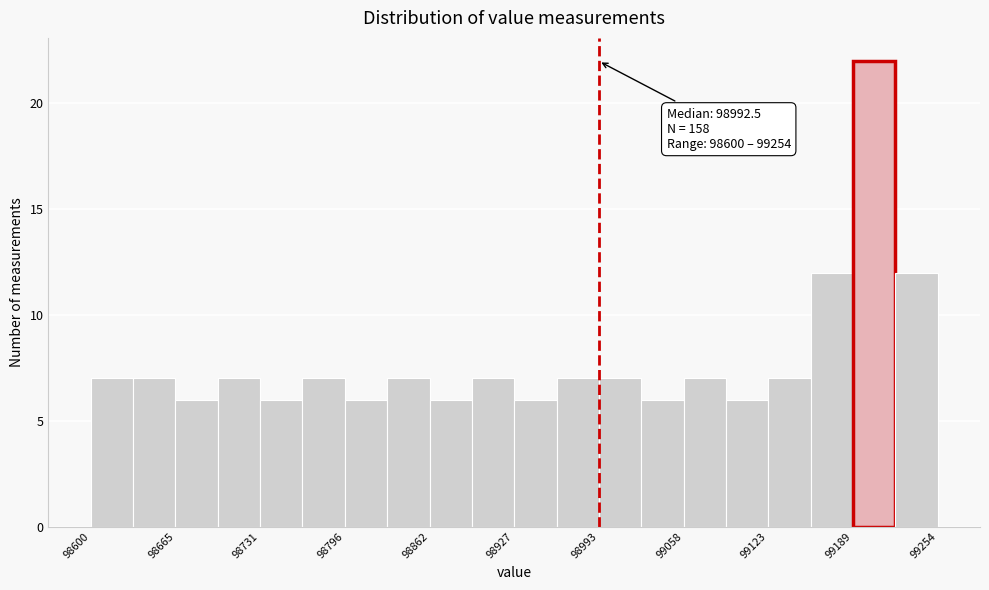

Read against the x-axis, roughly where is the centre of the tallest bar?

99210